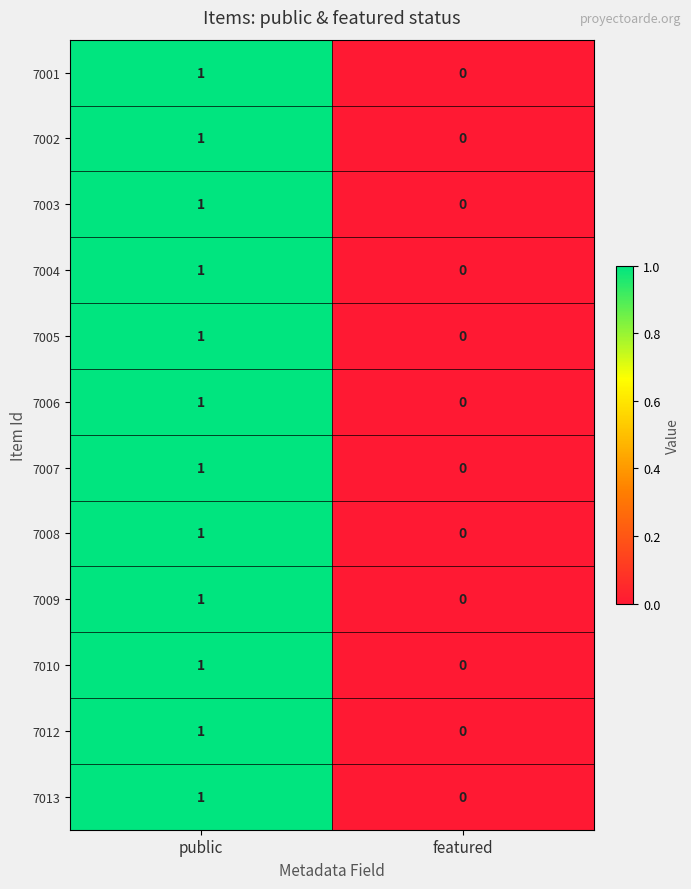

At which category is the sum across all series the highest?

public